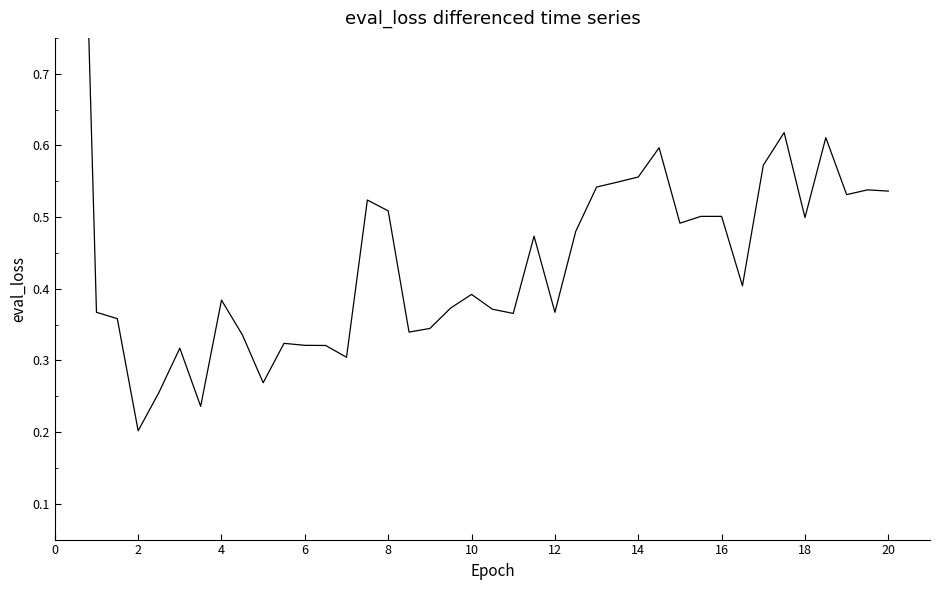

How many values are between 0 and 1?

39